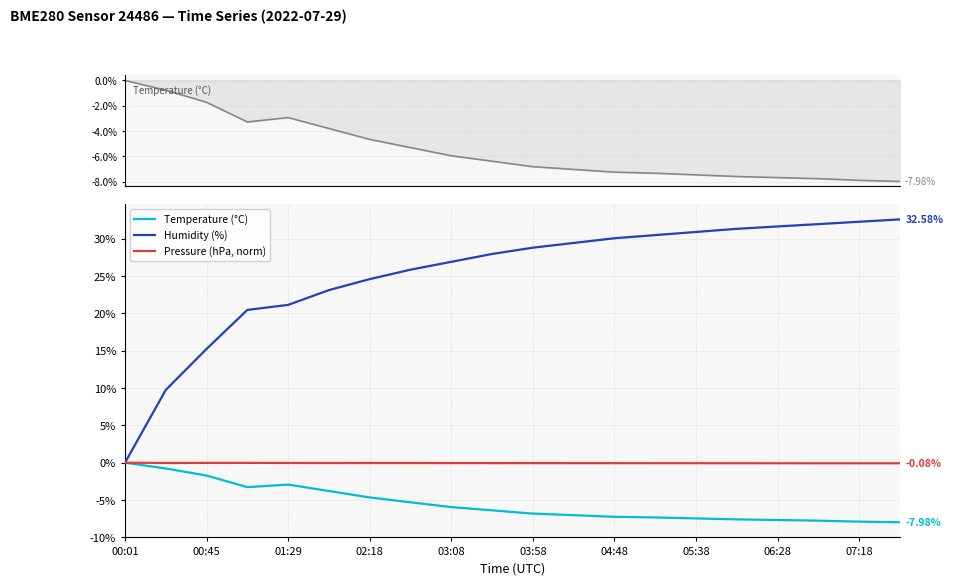

In Temperature (°C), how many points are lower than both neighbors (excluding endpoints)?

1